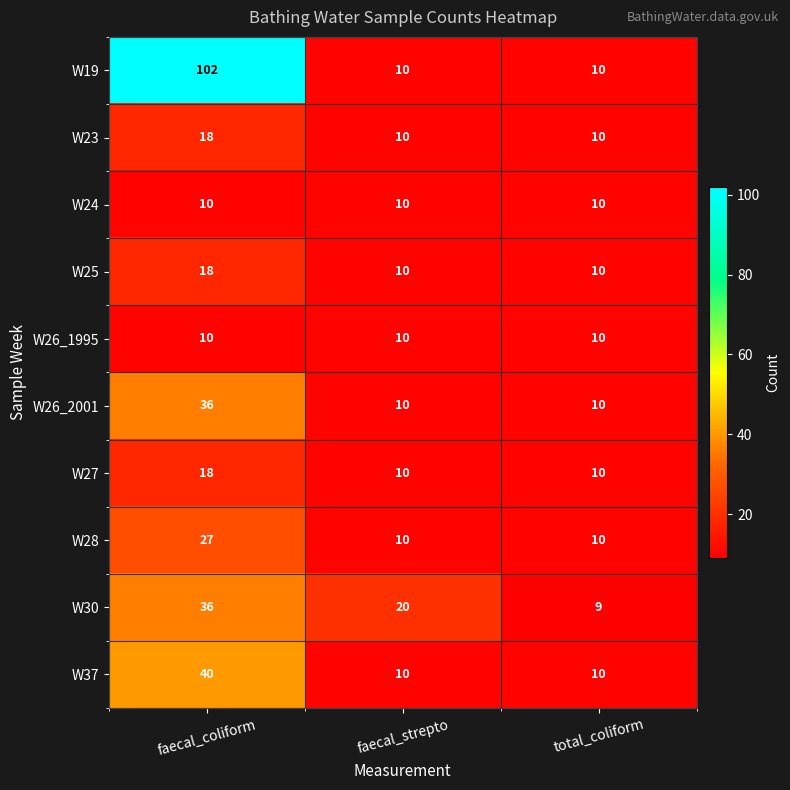

What is the approximate value of W24 at faecal_coliform?

10